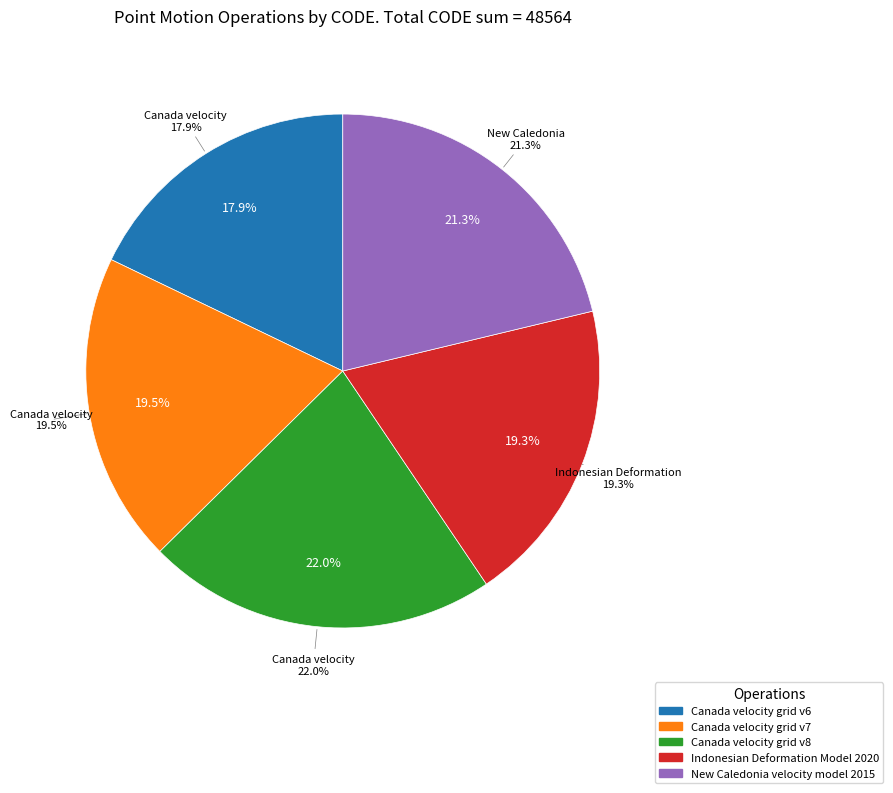

To the nearest percent, what is the average slice percentage?

20%